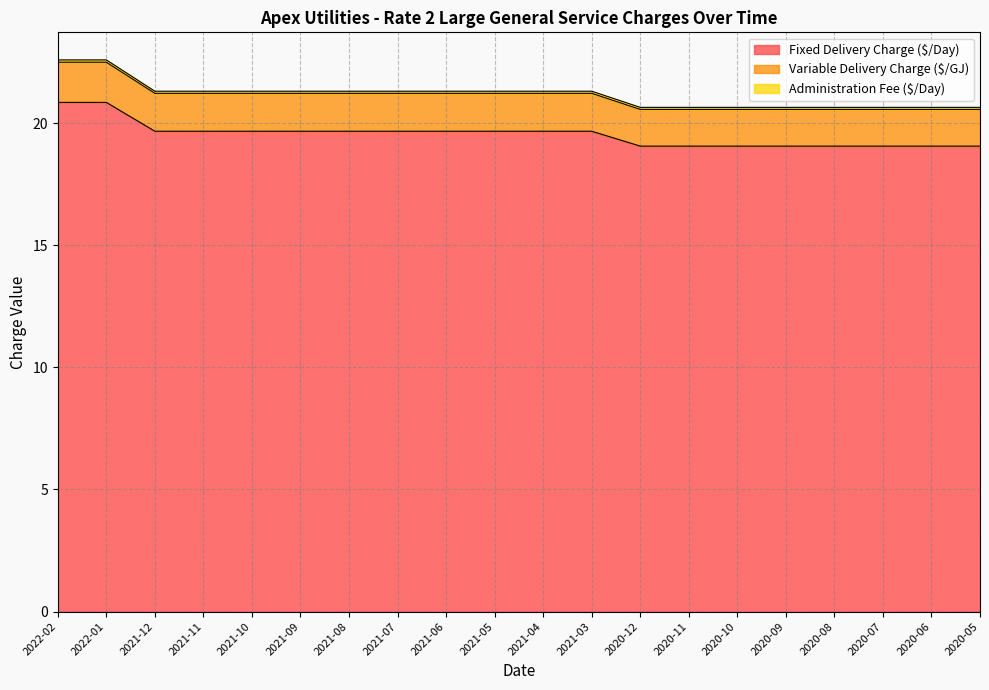

Which has a higher value, 2020-08 or 2022-02?

2022-02